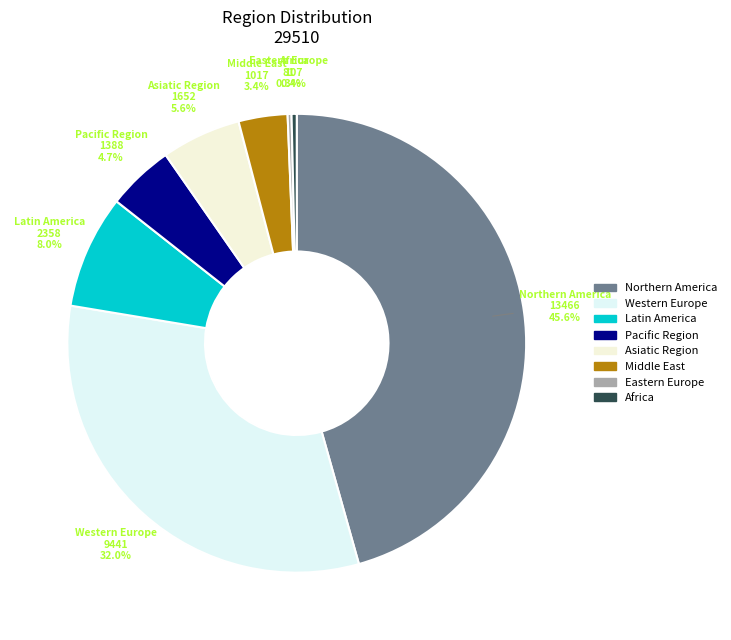

To the nearest percent, what percentage of the pie is Latin America?

8%